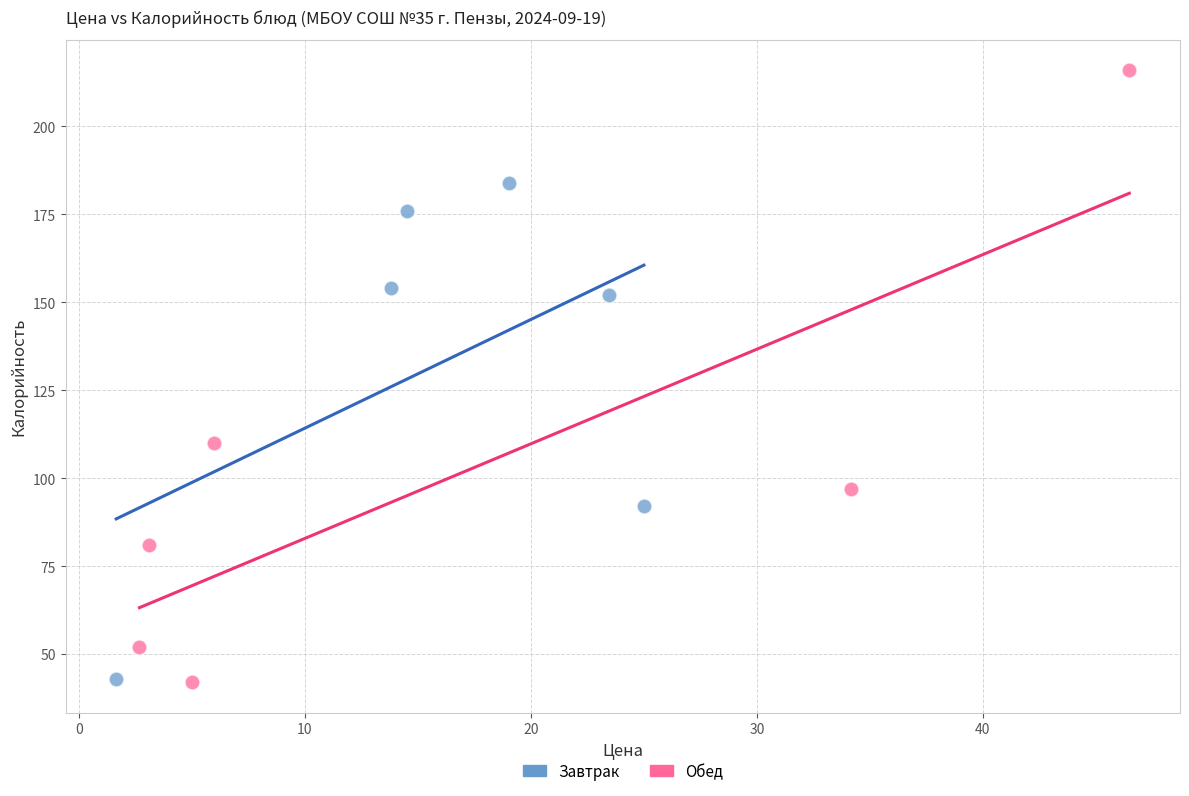

Which series has the widest spread of Y values?

Обед